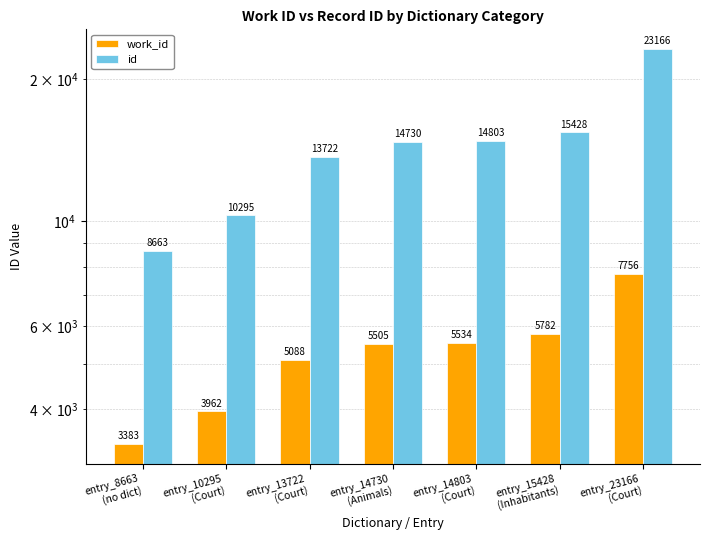

What is the value of the work_id bar at the 7th from the left?

7756